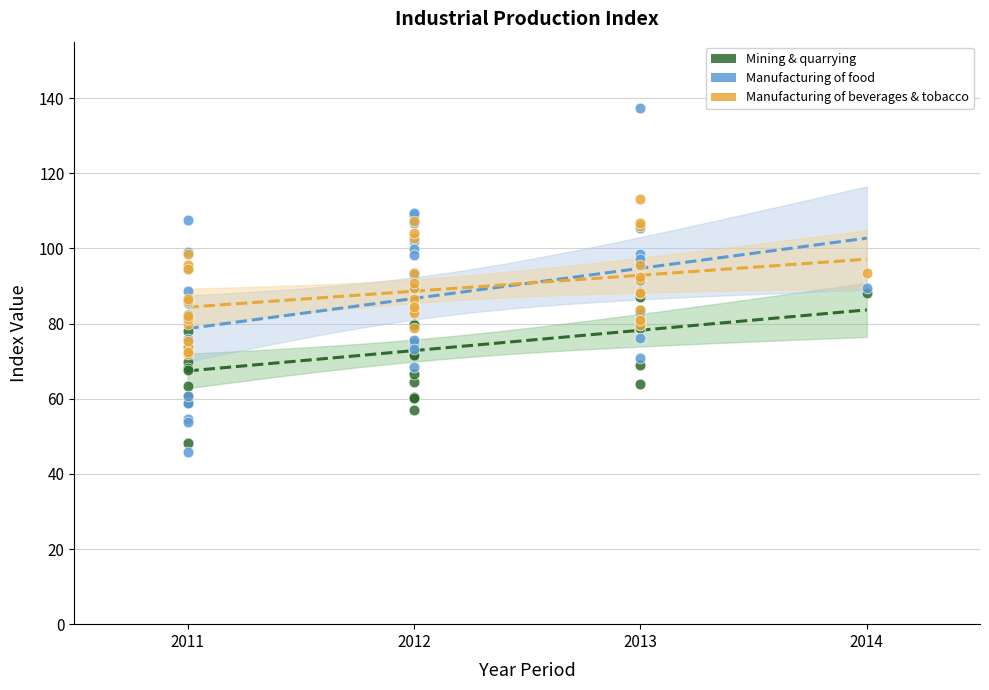

What are all the series names shown in the legend?

Mining & quarrying, Manufacturing of food, Manufacturing of beverages & tobacco